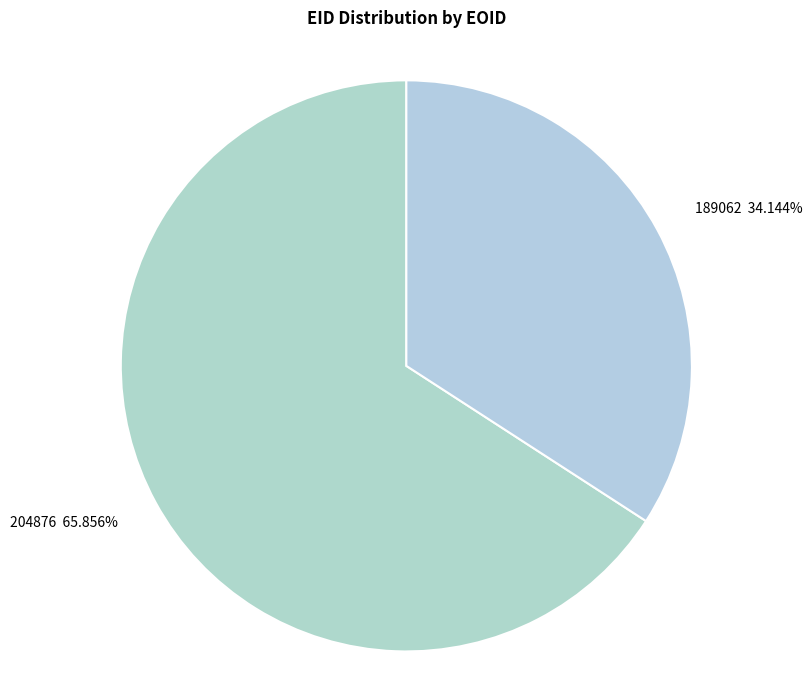

Which has a higher value, 204876 65.856% or 189062 34.144%?

204876 65.856%